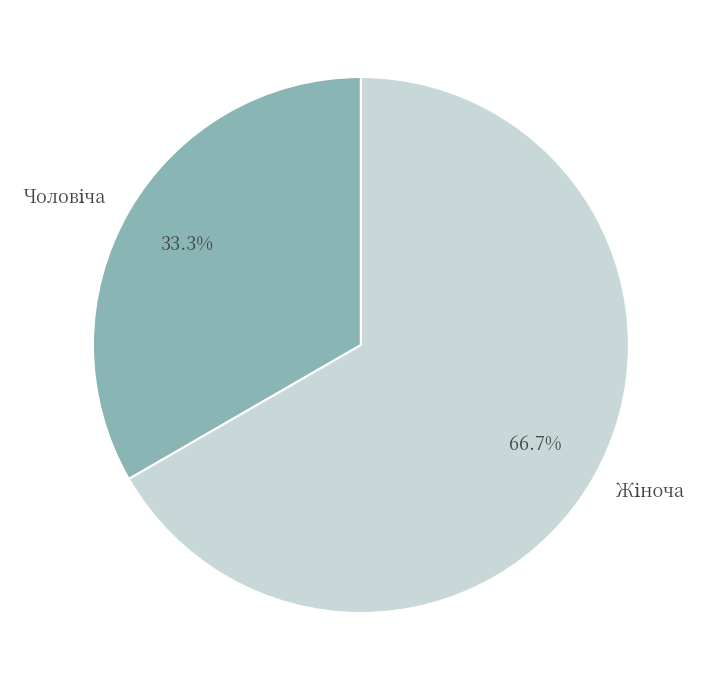

Does any single category account for the majority?

Yes